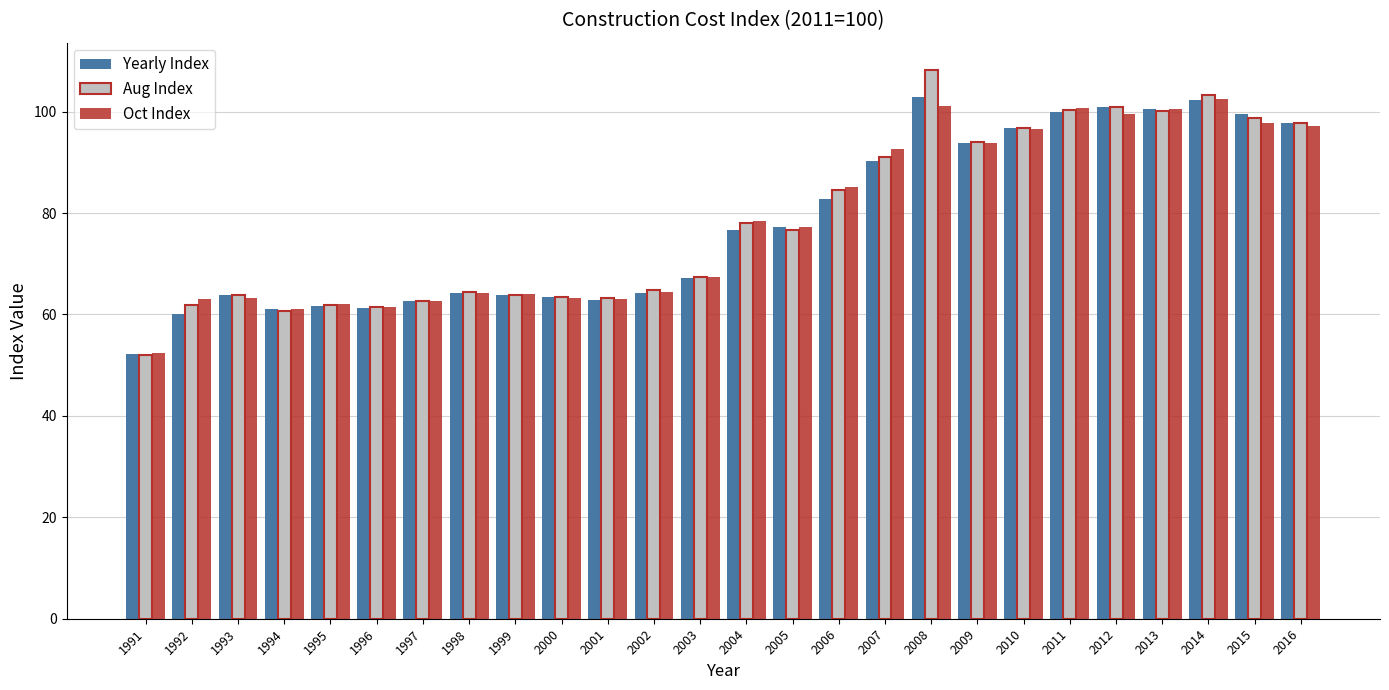

Where does the Oct Index series first go above 77?

2004